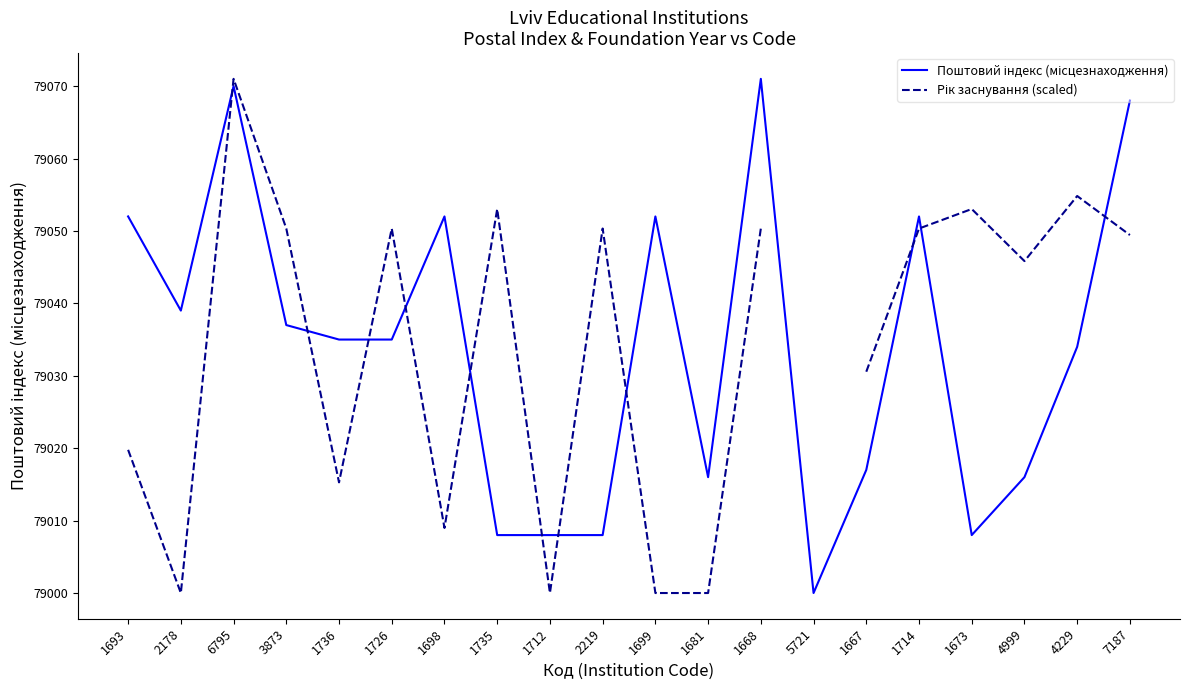

Between which two adjacent categories do Поштовий індекс (місцезнаходження) and Рік заснування (scaled) first intersect?

2178 and 6795